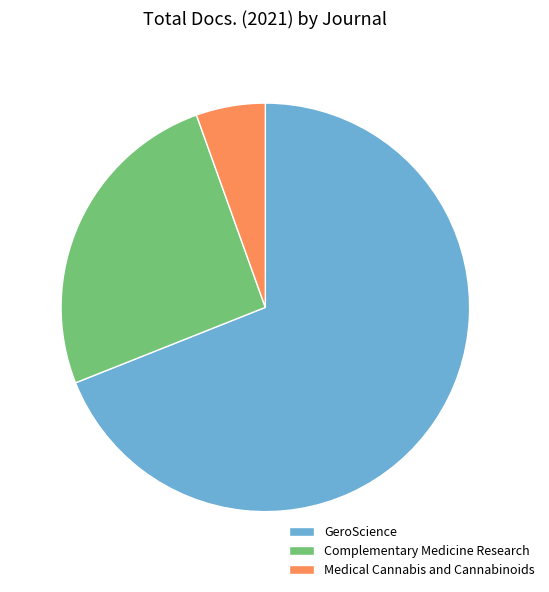

True or false: GeroScience accounts for 62% of the total.

False